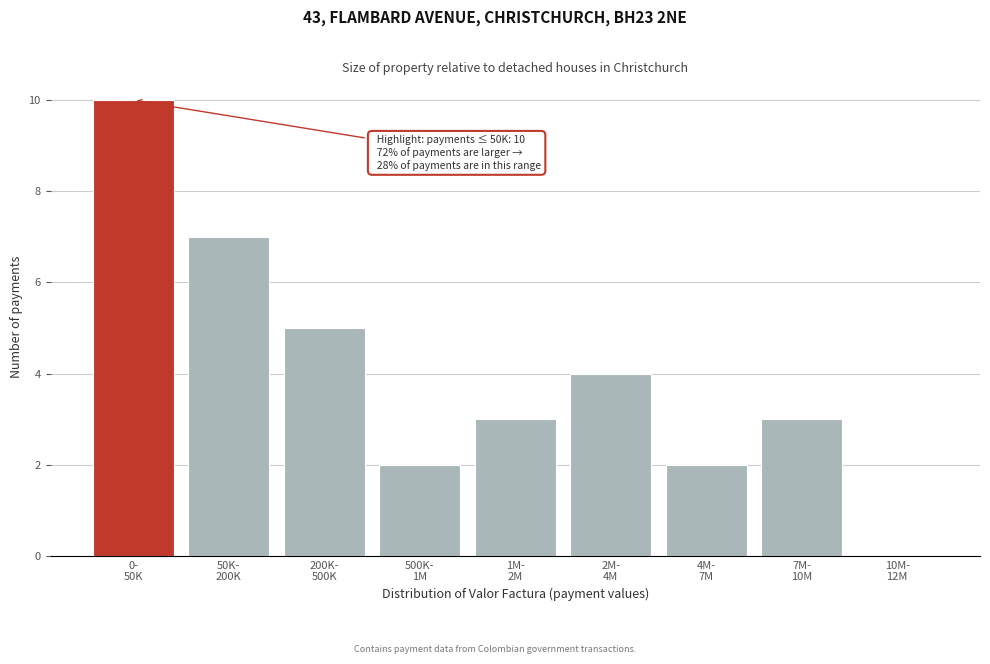

What is the sum of all values?

36